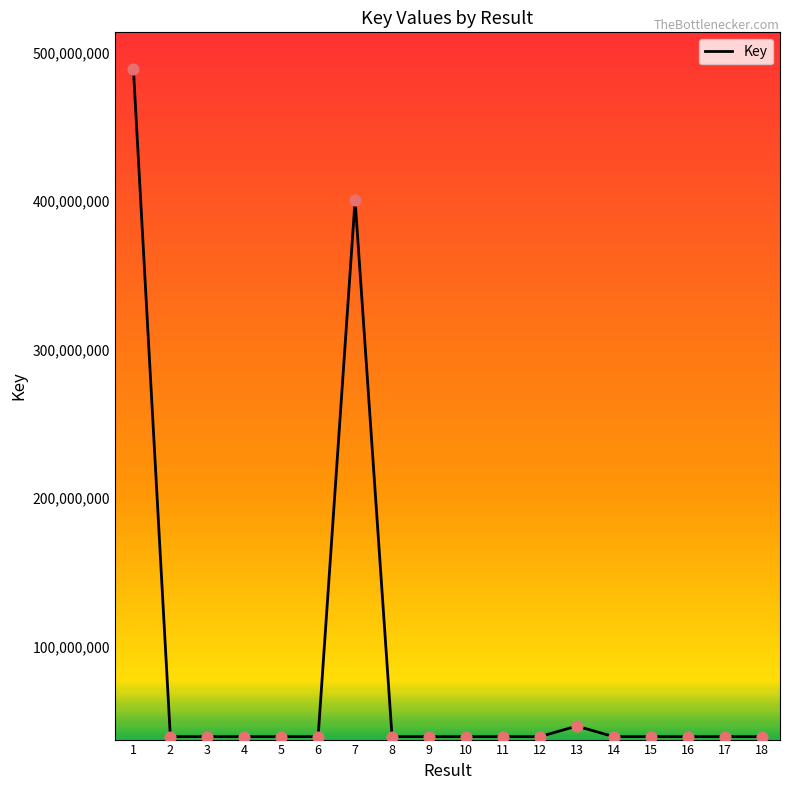

What is the change in value from 5 to 8?

+695